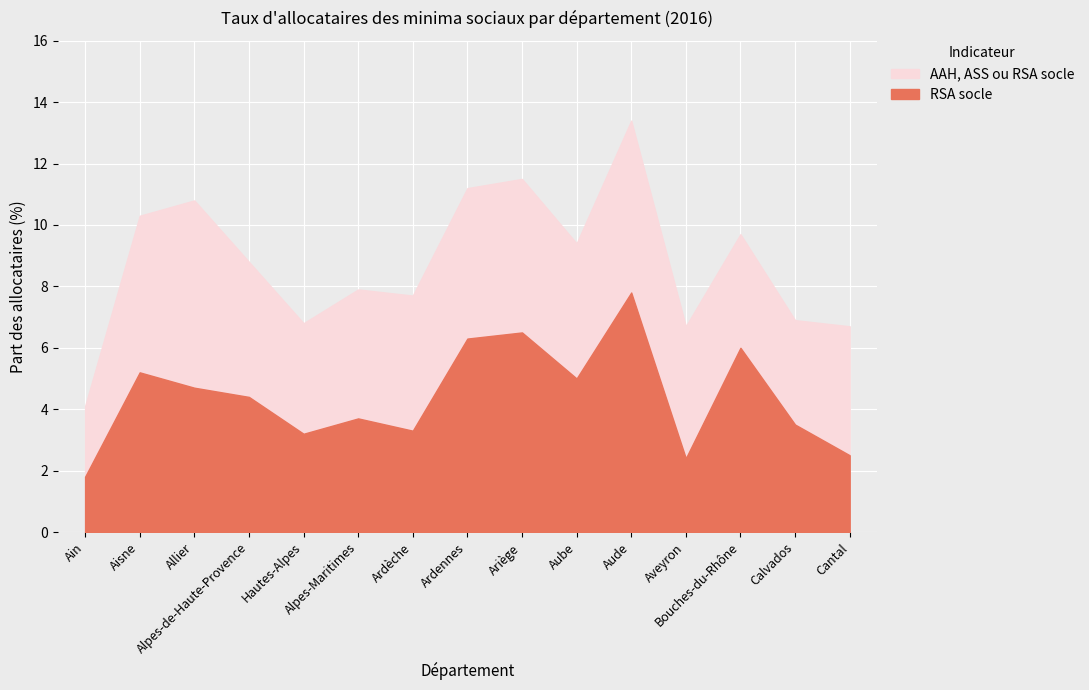

What are all the series names shown in the legend?

AAH, ASS ou RSA socle, RSA socle